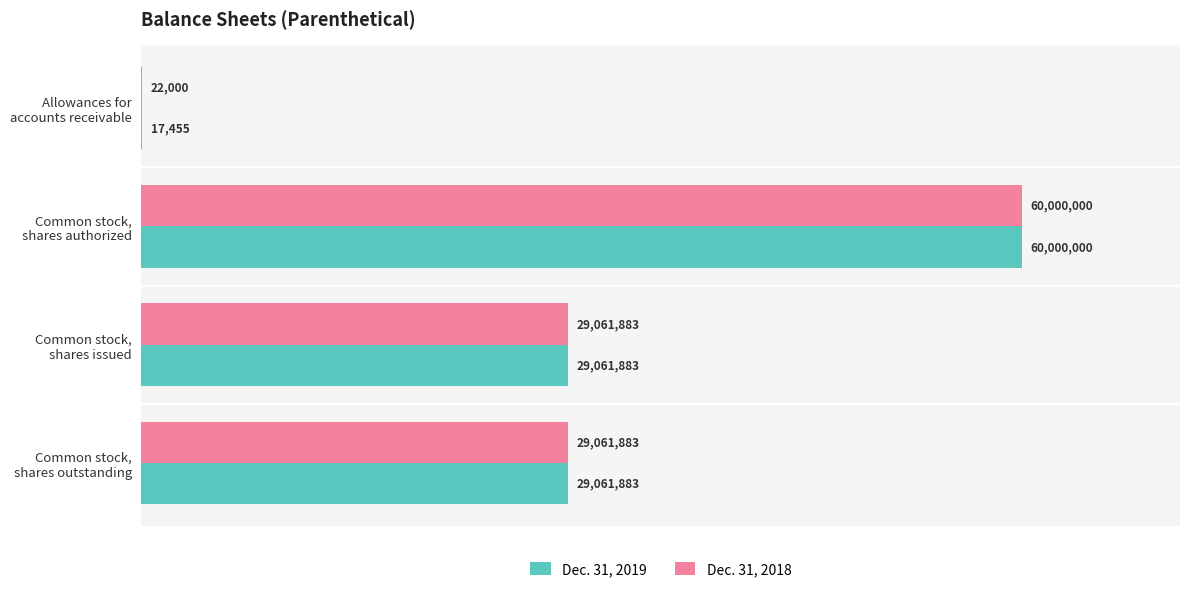

Where is Dec. 31, 2018 nearest to the value 30011000?

Common stock, shares issued